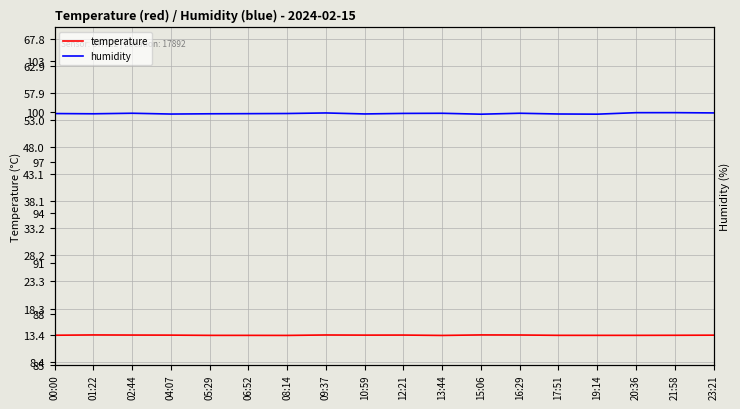

What is the spread (max minus min) of values at 02:44?

86.5